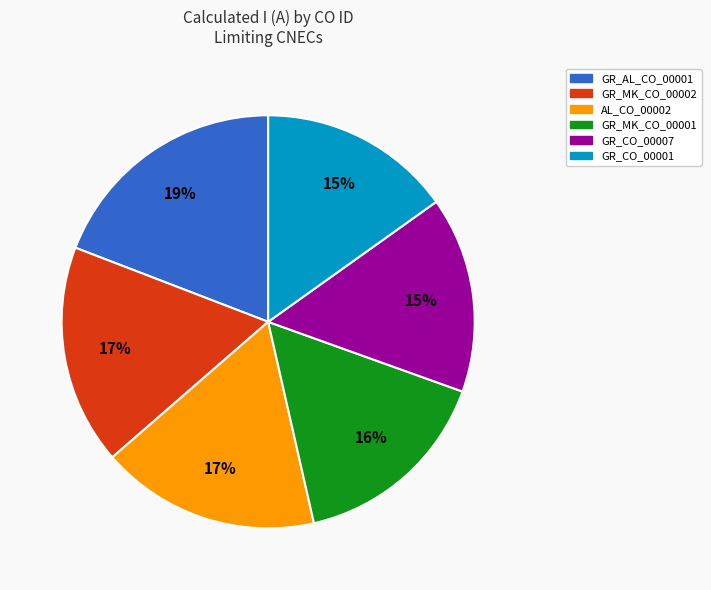

Which category has the biggest portion of the pie?

GR_AL_CO_00001